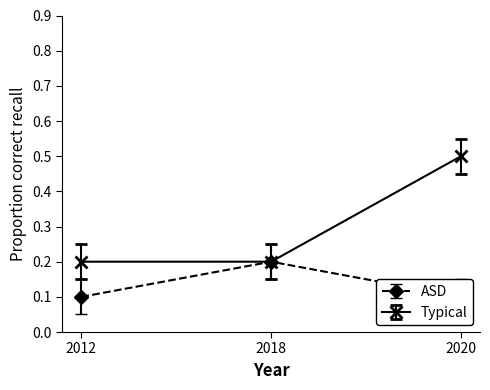

Does the chart display data point markers on the line(s)?

Yes